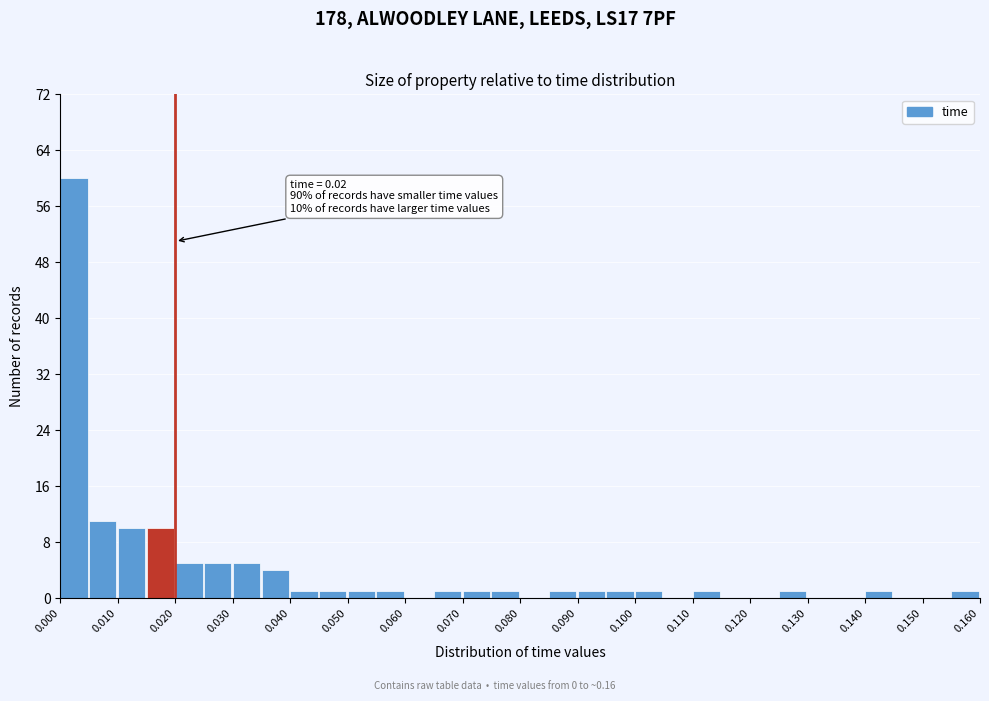

Which range on the x-axis has the tallest bar?

0.000 to 0.005